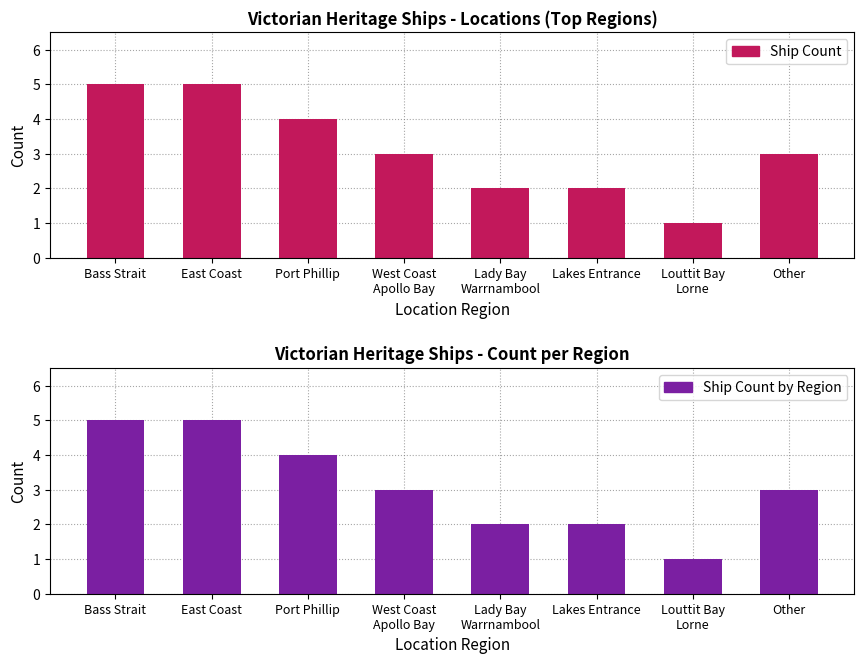

At which label does Ship Count first exceed 3?

Bass Strait